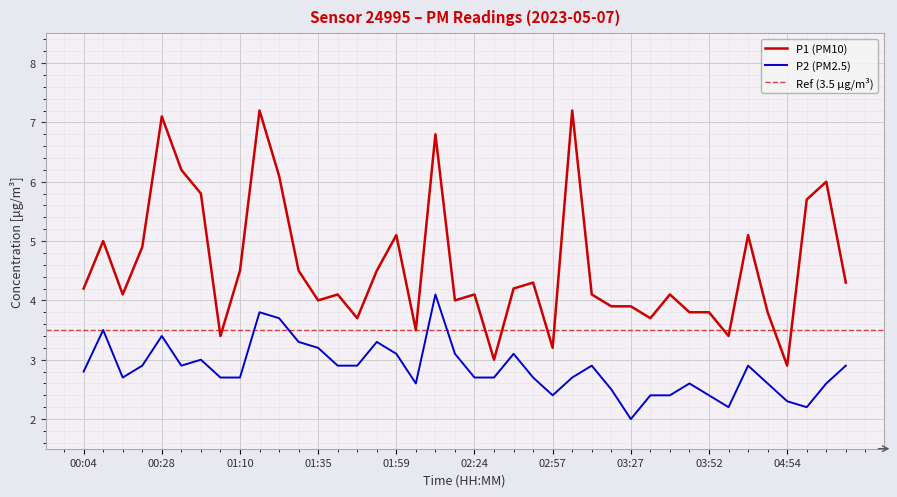

Reading left to right, list all the values displayed in this chart.

P1: 00:04=4.2	00:10=5.0	00:16=4.1	00:22=4.9	00:28=7.1	00:34=6.2	00:47=5.8	01:04=3.4	01:10=4.5	01:16=7.2	01:23=6.1	01:29=4.5	01:35=4.0	01:41=4.1	01:47=3.7	01:53=4.5	01:59=5.1	02:05=3.5	02:11=6.8	02:18=4.0	02:24=4.1	02:30=3.0	02:39=4.2	02:51=4.3	02:57=3.2	03:03=7.2	03:09=4.1	03:21=3.9	03:27=3.9	03:33=3.7	03:40=4.1	03:46=3.8	03:52=3.8	04:04=3.4	04:42=5.1	04:48=3.8	04:54=2.9	05:00=5.7	05:06=6.0	05:12=4.3
P2: 00:04=2.8	00:10=3.5	00:16=2.7	00:22=2.9	00:28=3.4	00:34=2.9	00:47=3.0	01:04=2.7	01:10=2.7	01:16=3.8	01:23=3.7	01:29=3.3	01:35=3.2	01:41=2.9	01:47=2.9	01:53=3.3	01:59=3.1	02:05=2.6	02:11=4.1	02:18=3.1	02:24=2.7	02:30=2.7	02:39=3.1	02:51=2.7	02:57=2.4	03:03=2.7	03:09=2.9	03:21=2.5	03:27=2.0	03:33=2.4	03:40=2.4	03:46=2.6	03:52=2.4	04:04=2.2	04:42=2.9	04:48=2.6	04:54=2.3	05:00=2.2	05:06=2.6	05:12=2.9